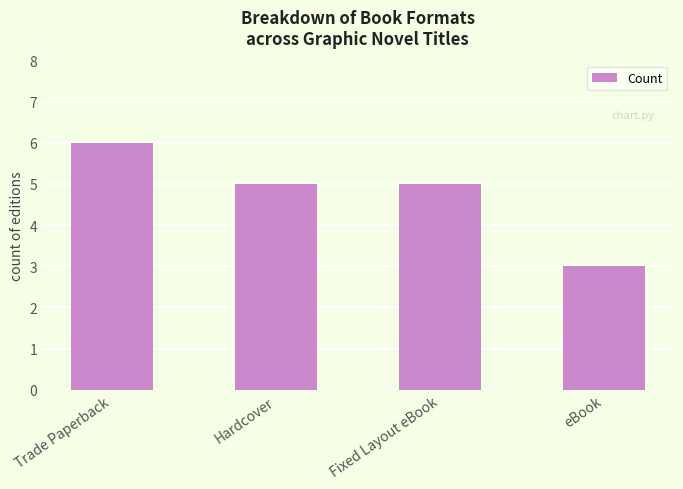

Reading left to right, list all the values displayed in this chart.

Trade Paperback=6	Hardcover=5	Fixed Layout eBook=5	eBook=3